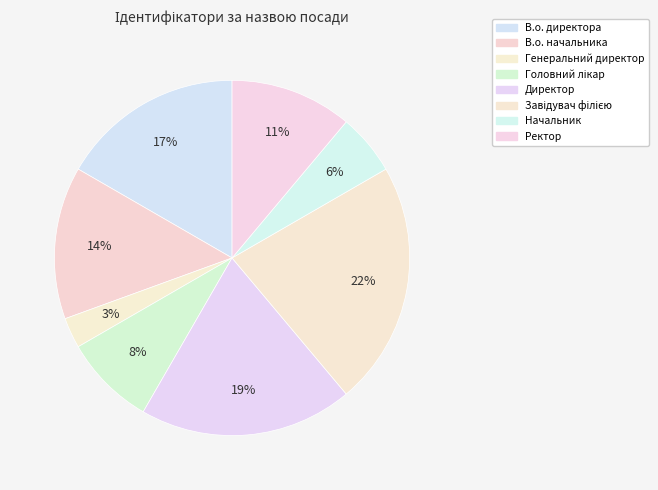

To the nearest percent, what is the combined percentage of В.о. начальника and В.о. директора?

31%